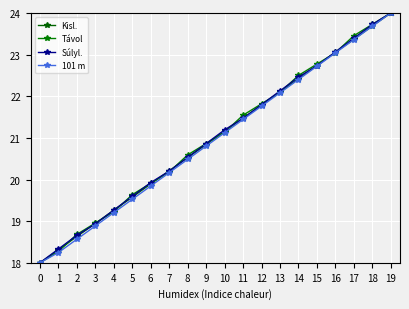

What is the difference between the Kisl. values at 11 and 16?

1.6